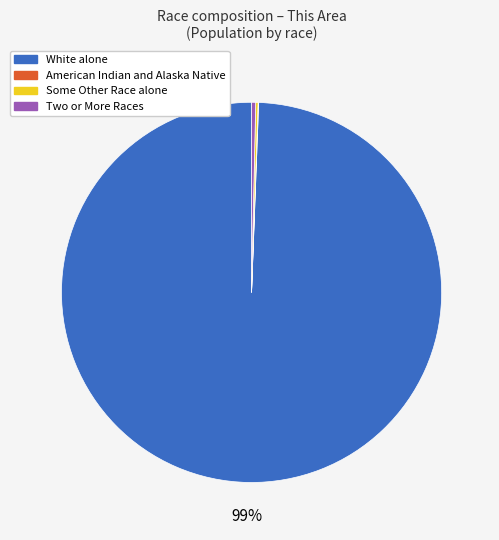

Which slice is the largest?

White alone